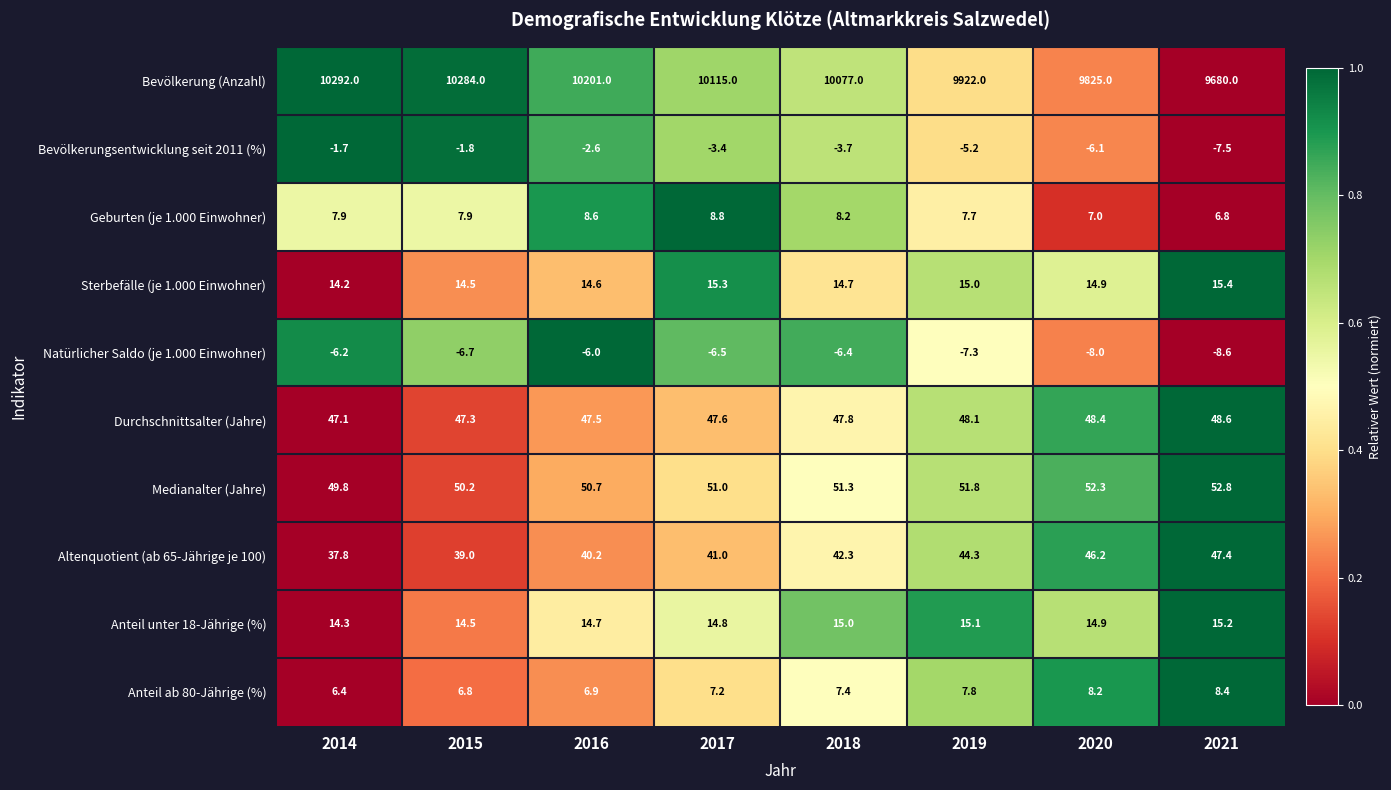

The Medianalter (Jahre) series shows 70.0 at 2019. True or false?

False